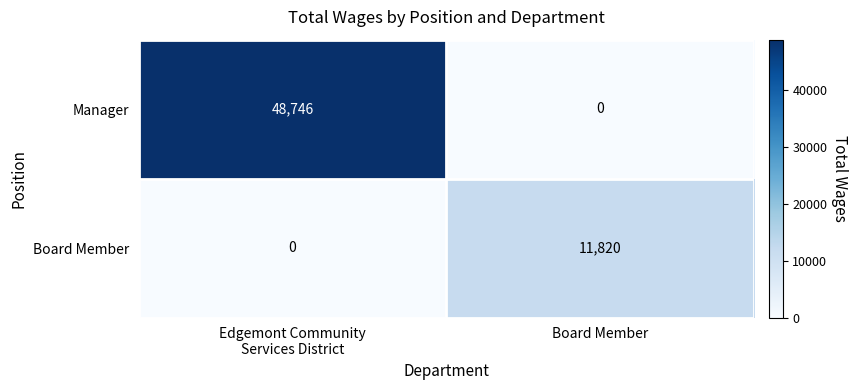

What is the spread (max minus min) of values at Board Member?

11820